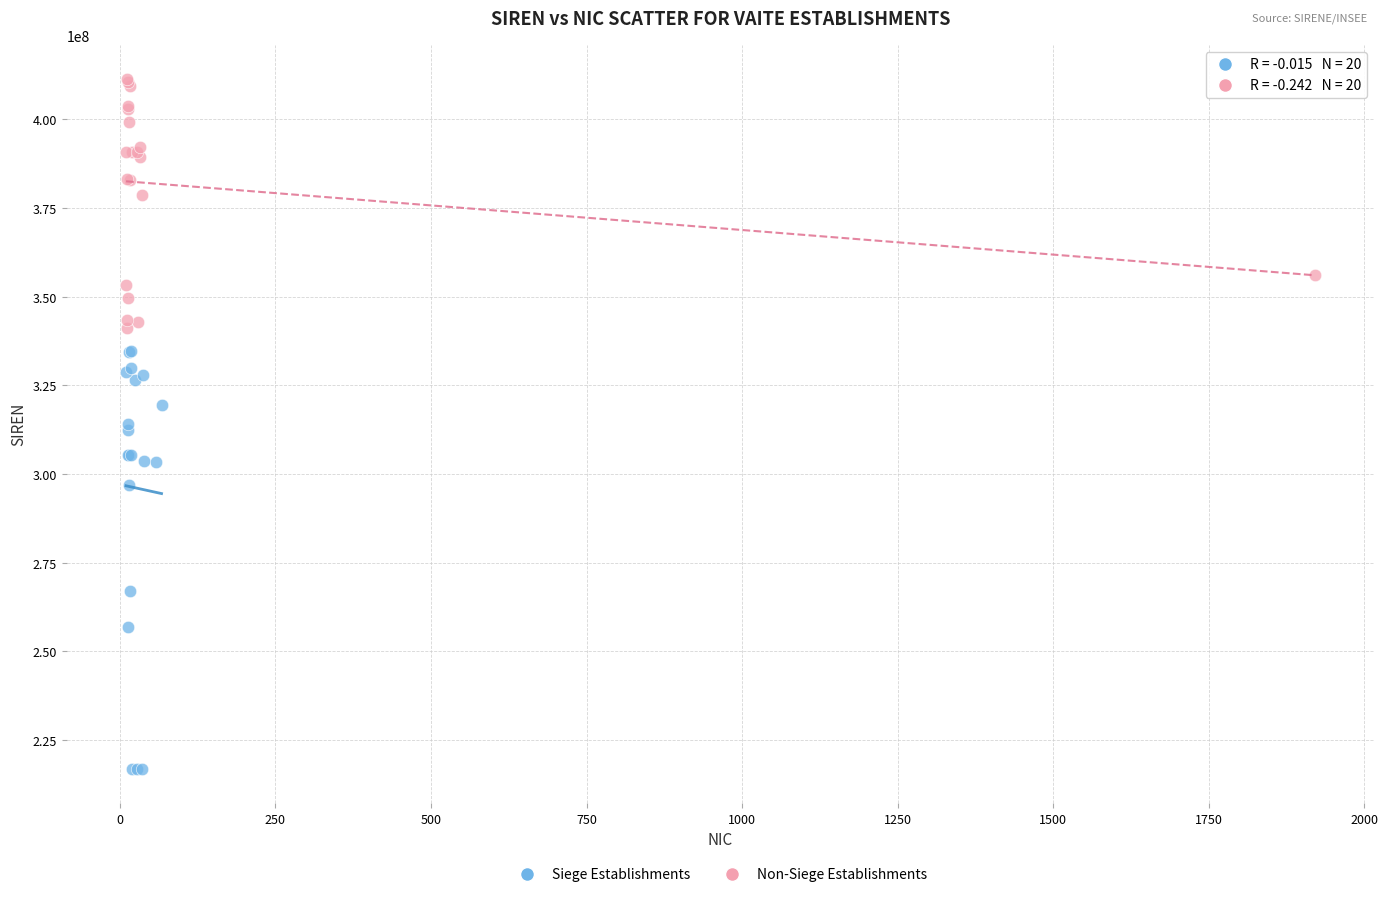

Which series reaches the minimum Y coordinate?

Siege Establishments